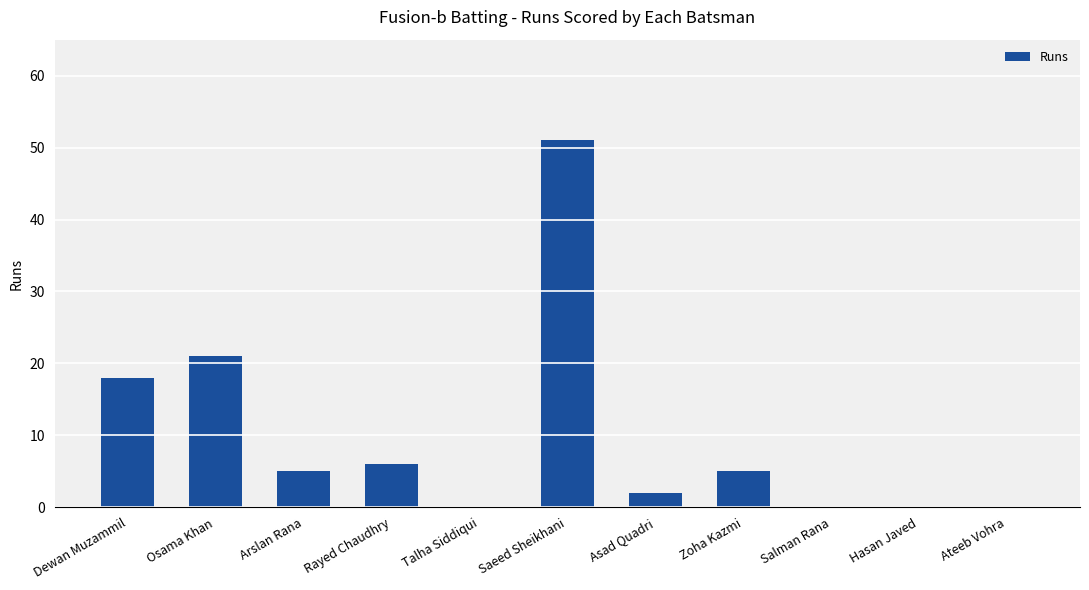

What is the change in value from Rayed Chaudhry to Hasan Javed?

-6